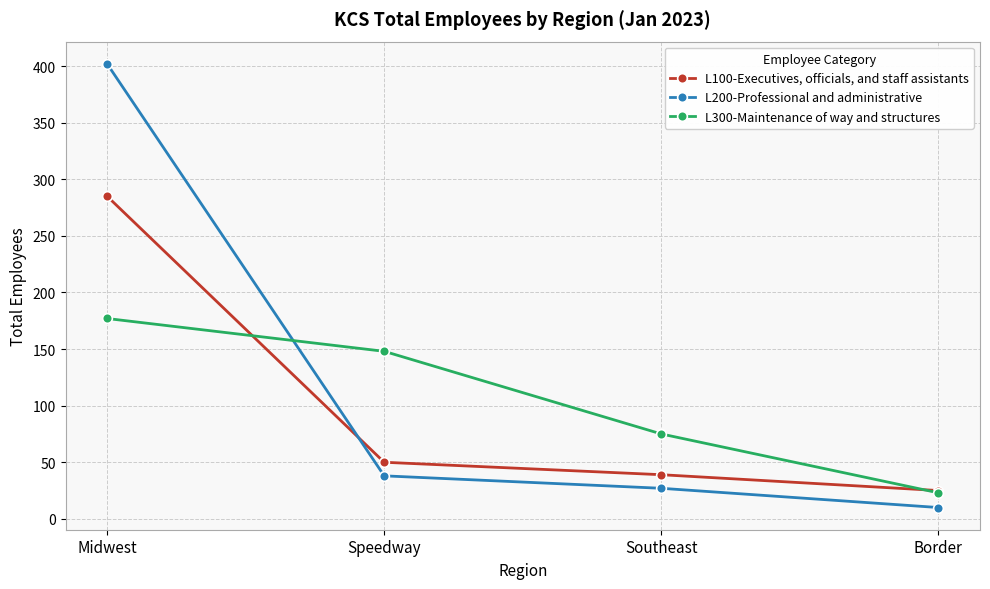

Between which two adjacent categories do L200-Professional and administrative and L100-Executives, officials, and staff assistants first intersect?

Midwest and Speedway